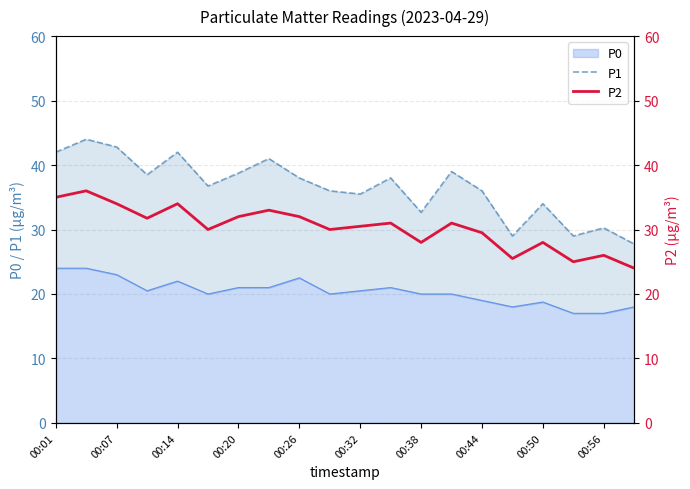

True or false: P0 has a value of 22.0 at 00:14.

True